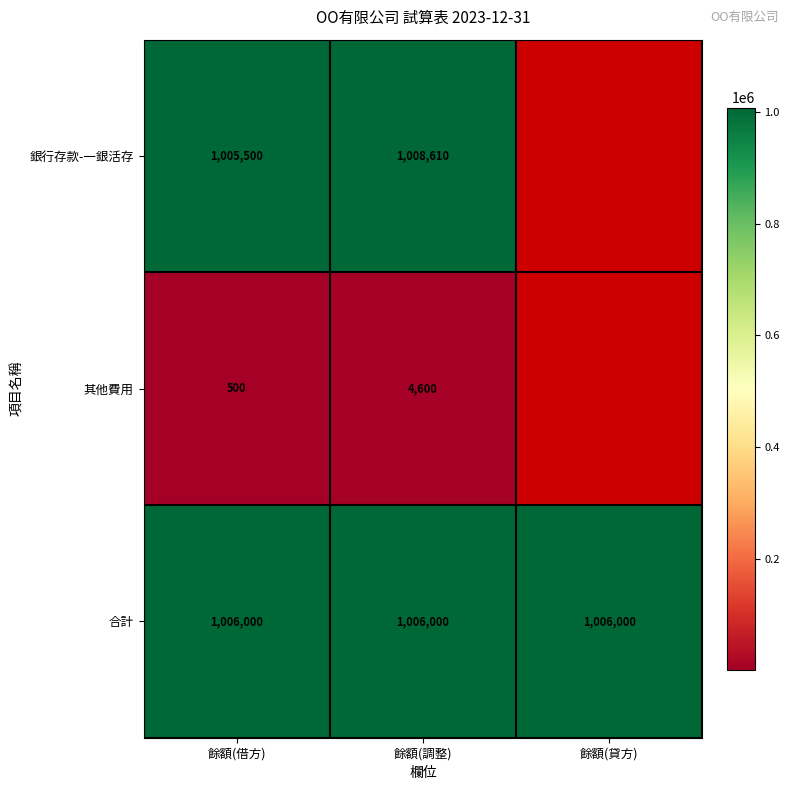

What is the approximate value of 合計 at 餘額(調整)?

1006000